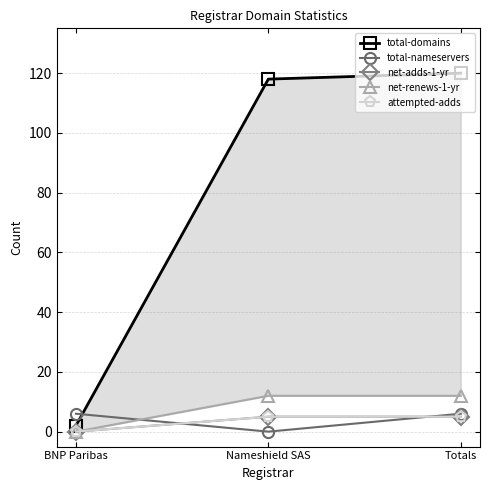

Does the chart have visible grid lines?

Yes